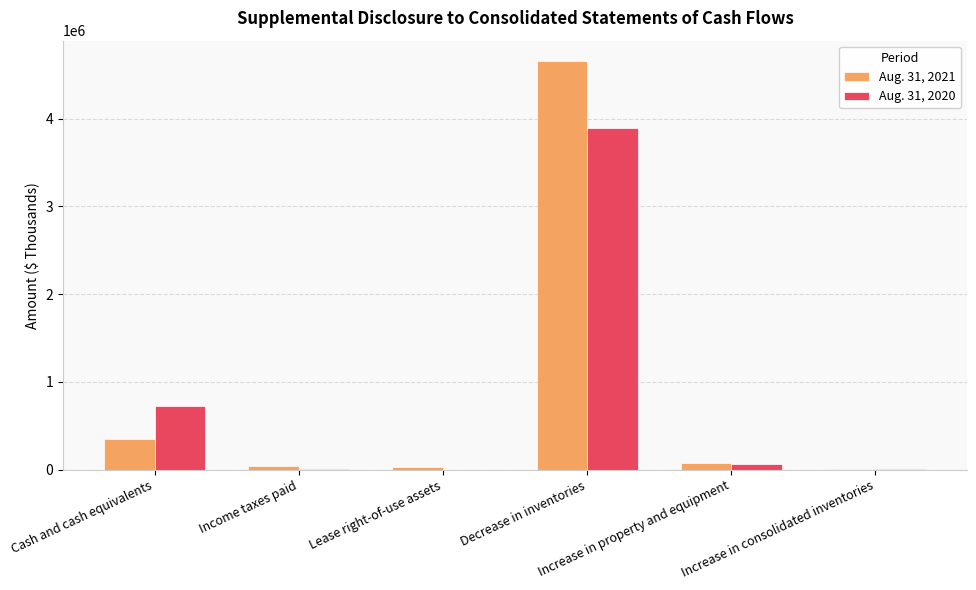

What is the greatest value displayed?

4655875